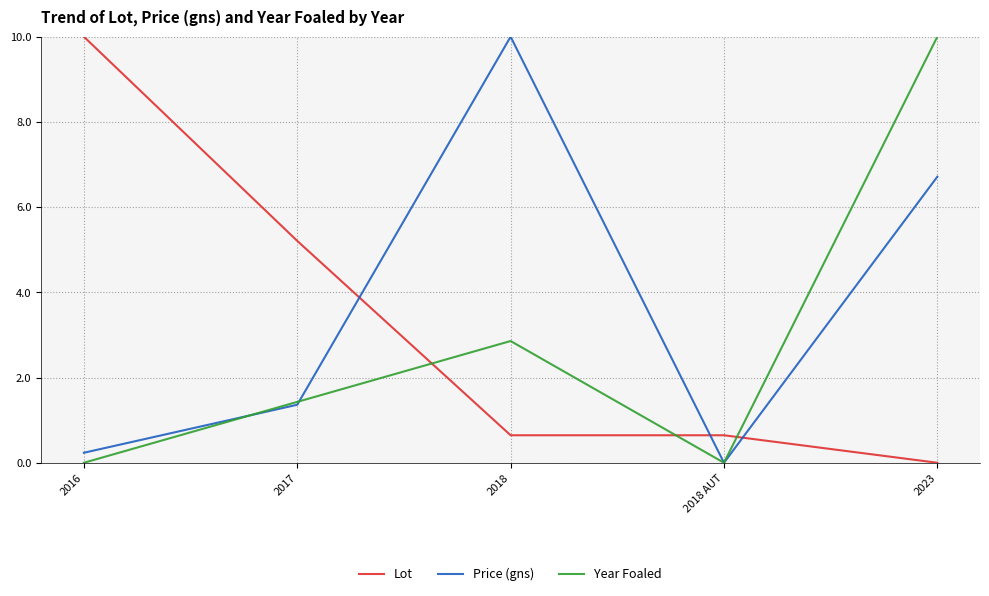

Which series ends up on top after the final intersection of Lot and Price (gns)?

Price (gns)